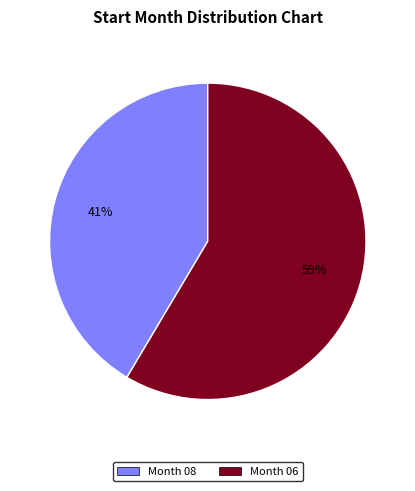

To the nearest percent, what is the average slice percentage?

50%